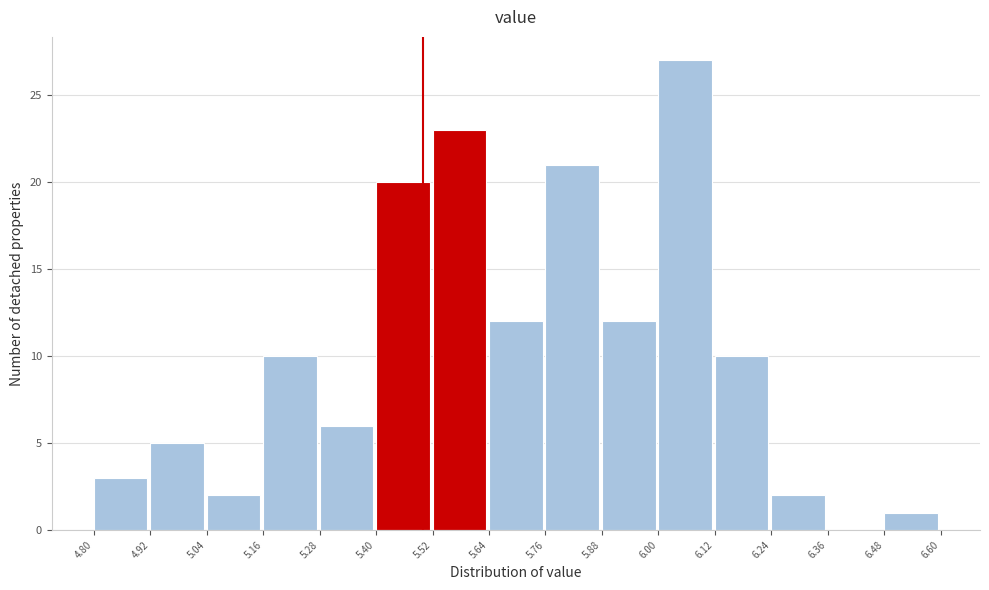

Reading left to right, transcribe this chart: for each bar, give the range it covers on the x-axis and its height. The values are not printed on the chart, so give them approximately, as read against the axis.

4.80 to 4.92: 3
4.92 to 5.04: 5
5.04 to 5.16: 2
5.16 to 5.28: 10
5.28 to 5.40: 6
5.40 to 5.52: 20
5.52 to 5.64: 23
5.64 to 5.76: 12
5.76 to 5.88: 21
5.88 to 6.00: 12
6.00 to 6.12: 27
6.12 to 6.24: 10
6.24 to 6.36: 2
6.36 to 6.48: 0
6.48 to 6.60: 1